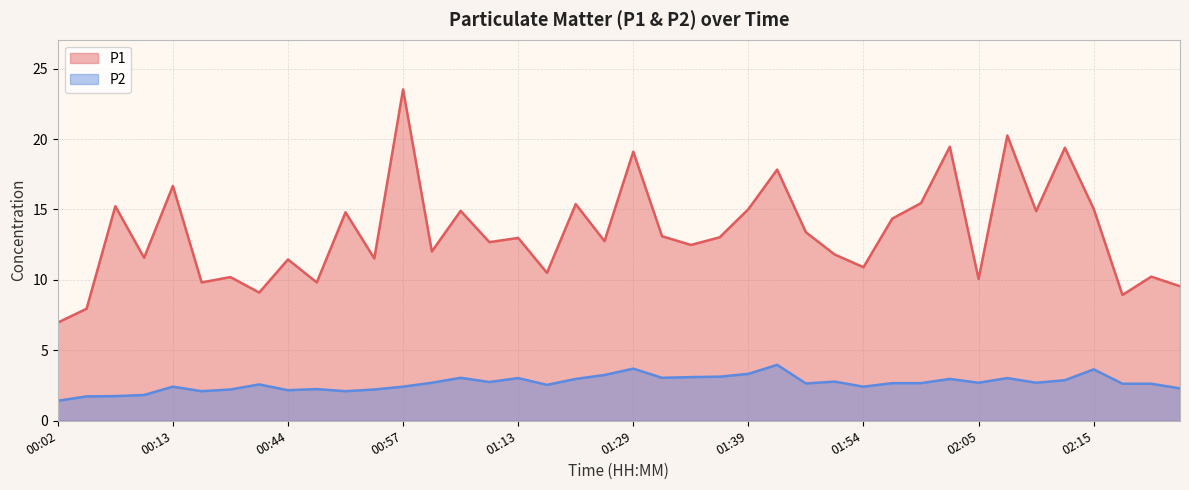

Which has a higher value, 01:10 or 01:26?

01:26